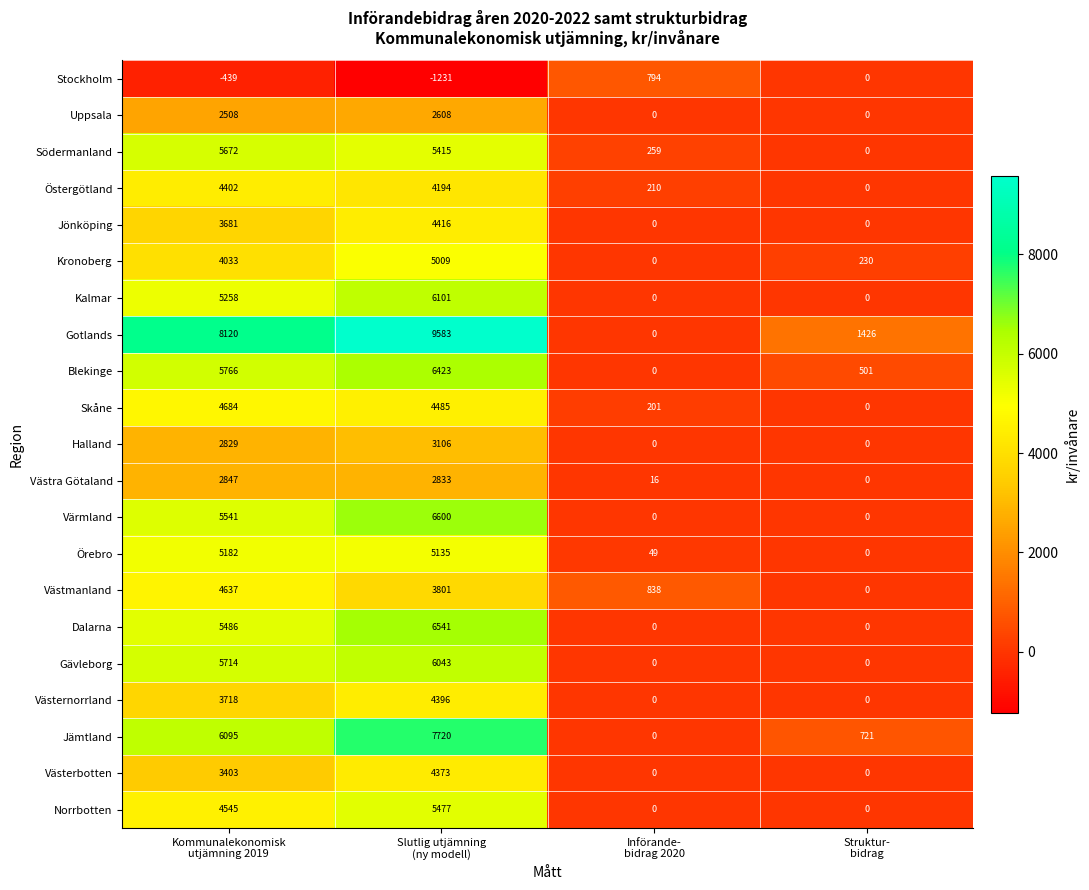

What is the average value of the Norrbotten series?

2506